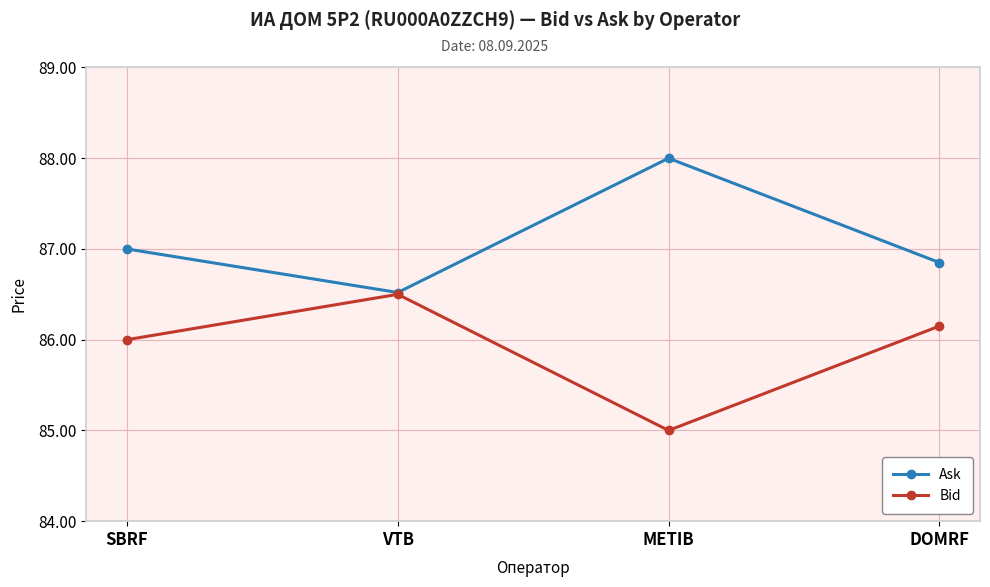

Is the value of Ask at SBRF greater than the value of Bid at VTB?

Yes